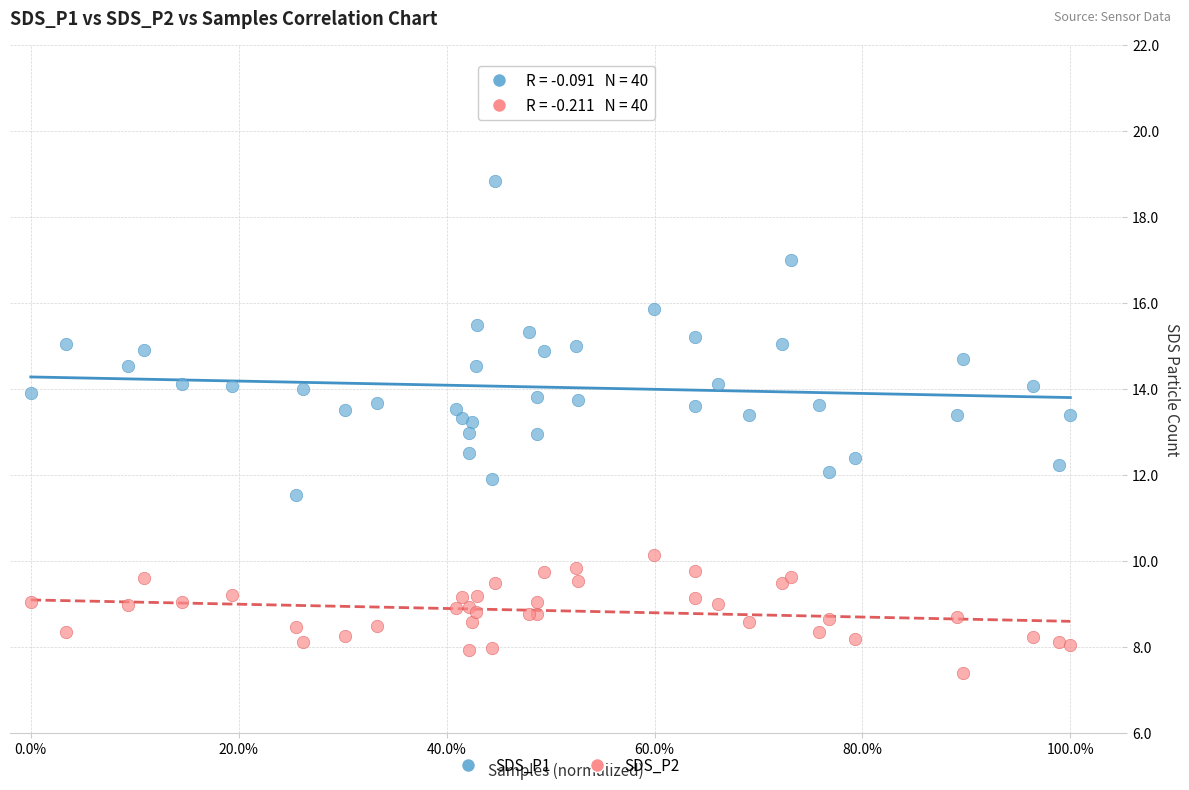

Which series contains the highest Y value?

SDS_P1